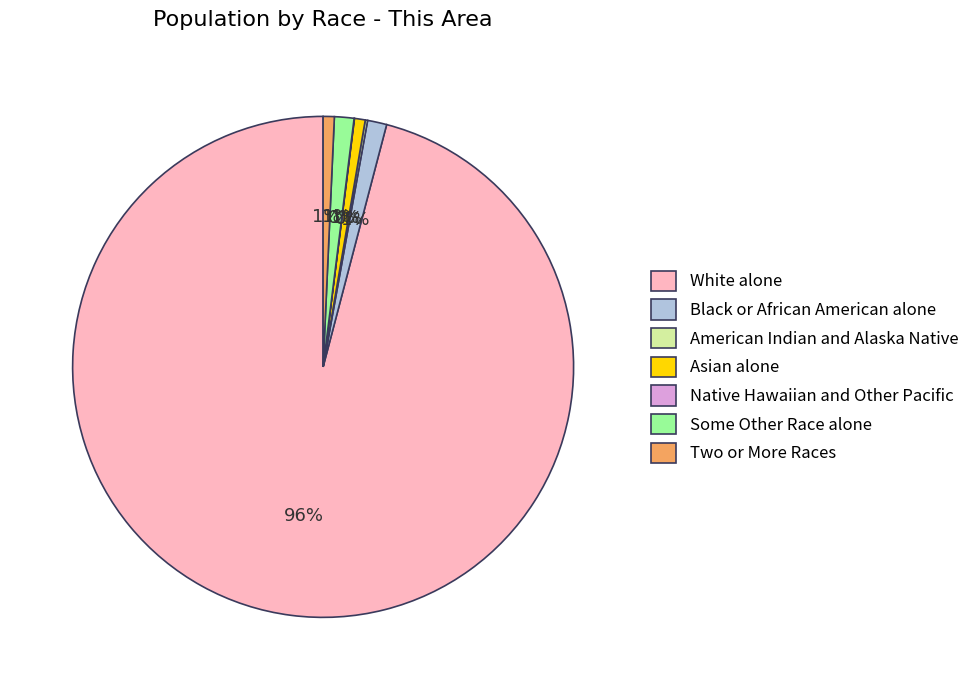

The Some Other Race alone slice represents 1% of the pie. True or false?

True